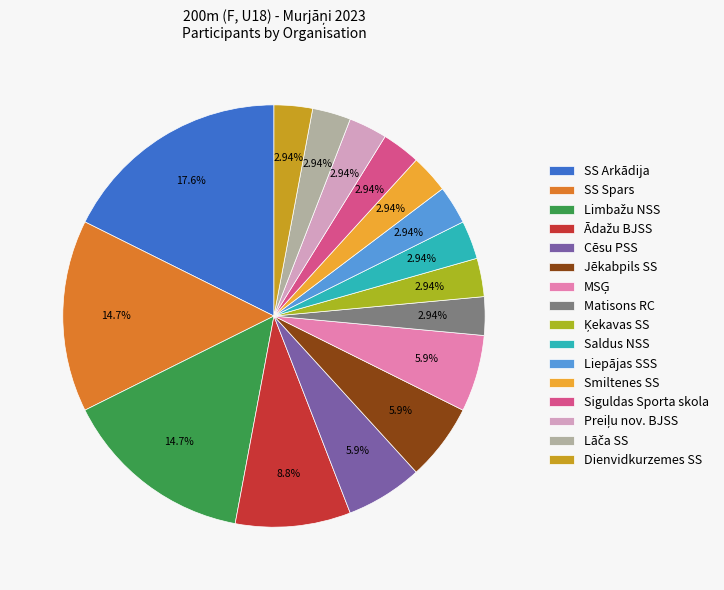

Is there any slice that represents more than half of the pie?

No